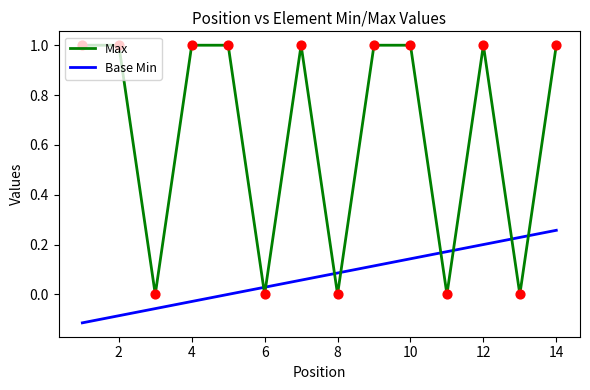

Which series has the largest total across all categories?

Max